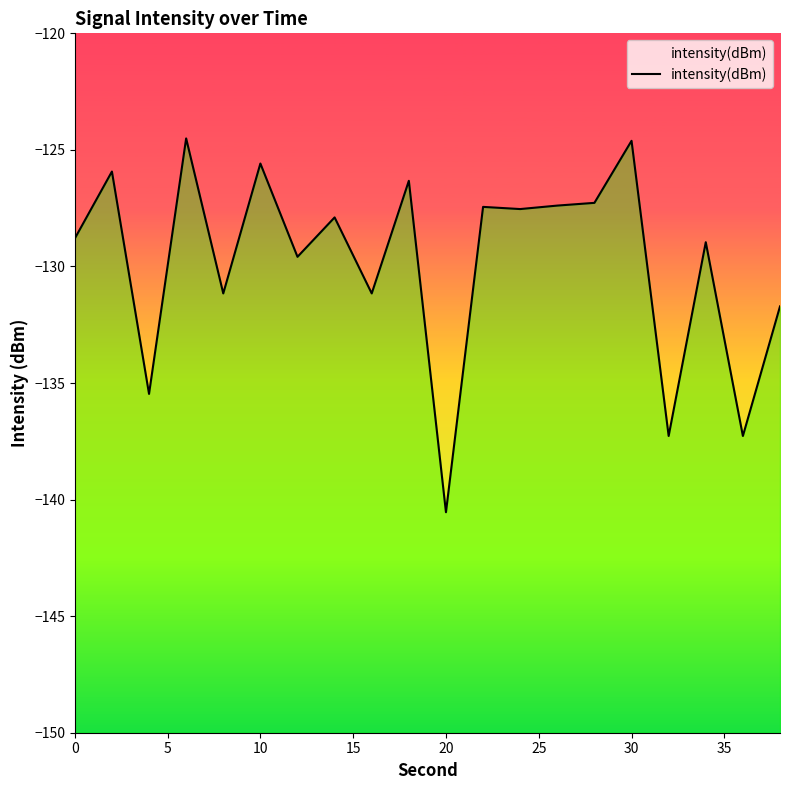

Reading right to left, transcribe all the data shown in this chart.

-131.7	-137.3	-129.0	-137.3	-124.6	-127.3	-127.4	-127.5	-127.4	-140.5	-126.3	-131.2	-127.9	-129.6	-125.6	-131.2	-124.5	-135.5	-125.9	-128.8